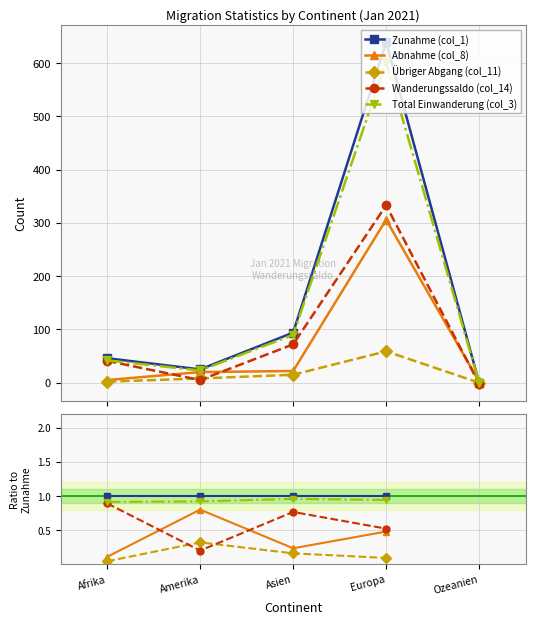

What is the lowest value of the Abnahme (col_8) series?

0.1